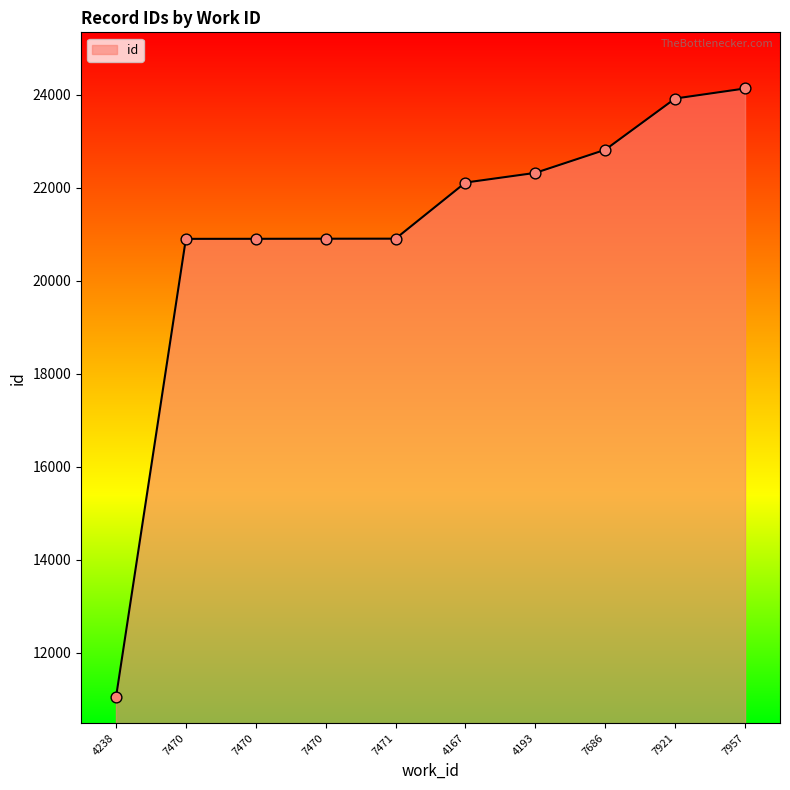

Between 7921 and 4238, which is larger?

7921